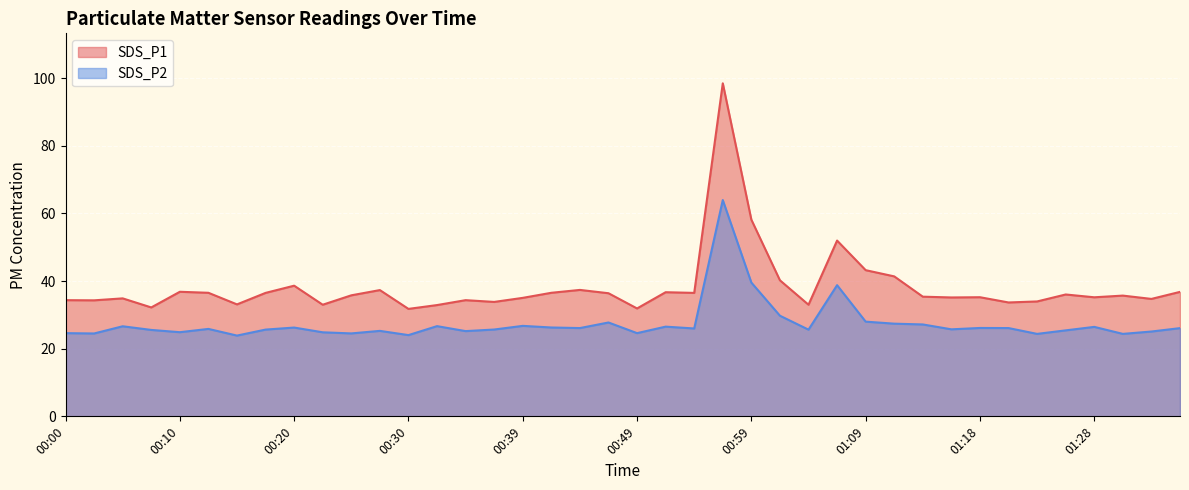

In SDS_P1, how many points are higher than both neighbors (excluding endpoints)?

12